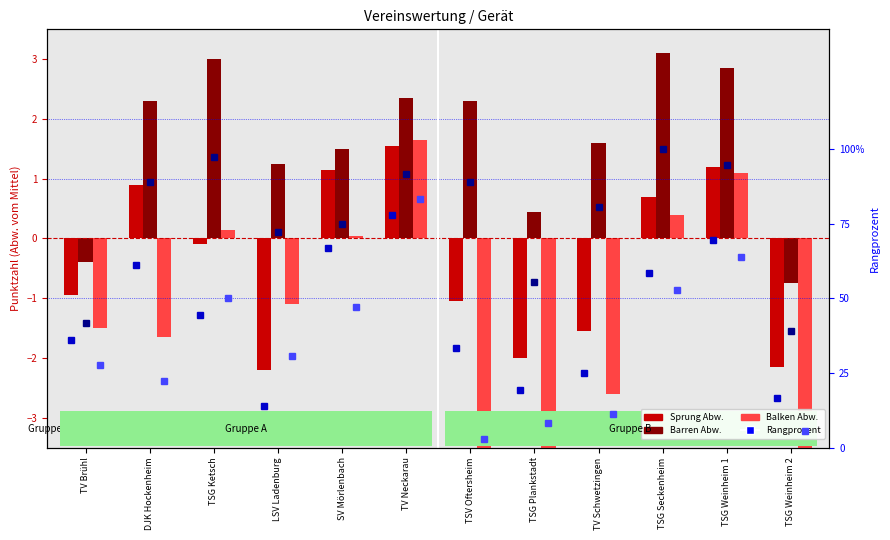

What is the sum of the Balken (dev) values at TV Schwetzingen and TV Neckarau?

-1.0